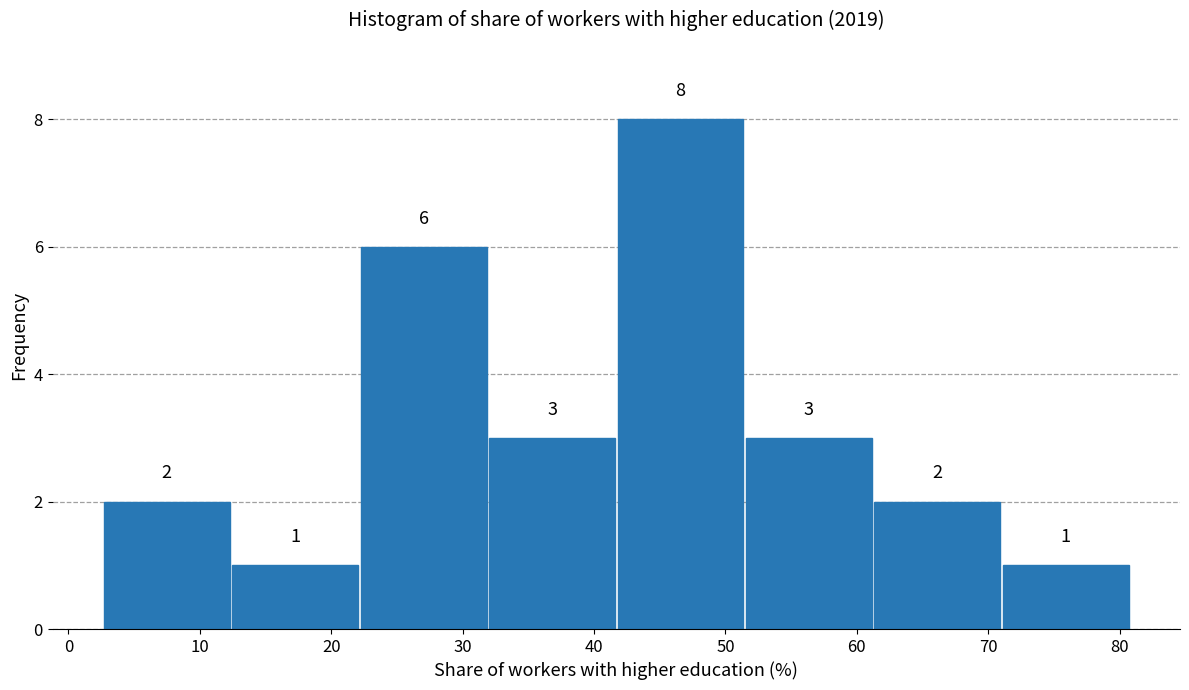

Reading left to right, transcribe this chart: for each bar, give the range it covers on the x-axis and its height. The bar edges are not printed on the chart, so give them approximately, as read against the axis.

3 to 12: 2
12 to 22: 1
22 to 32: 6
32 to 42: 3
42 to 51: 8
51 to 61: 3
61 to 71: 2
71 to 81: 1